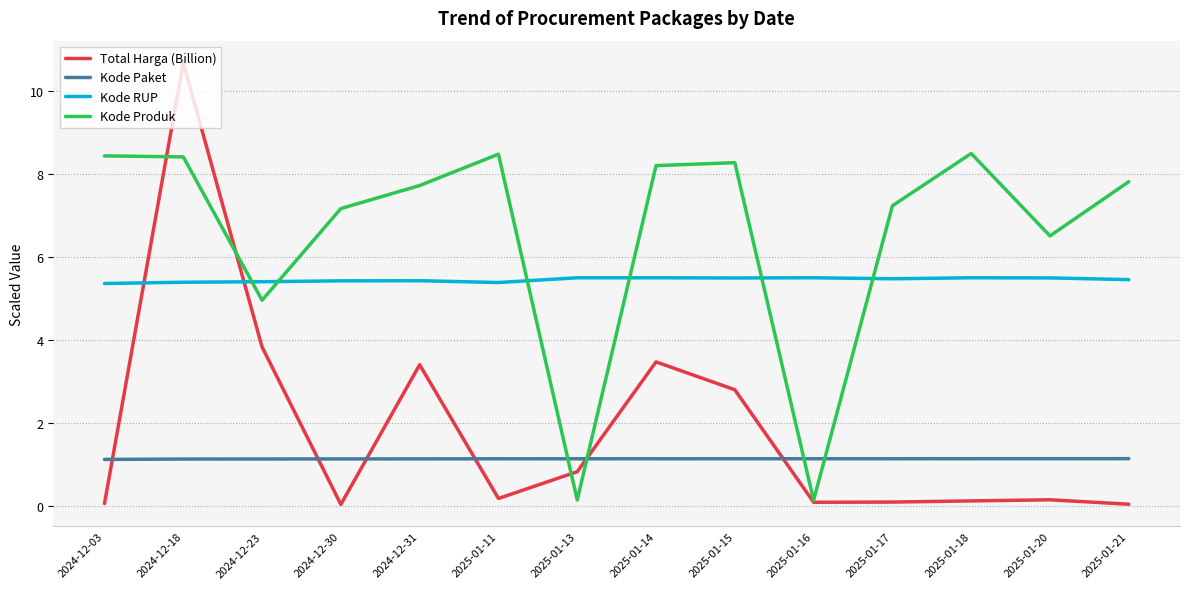

What position from the right is 2025-01-21?

1